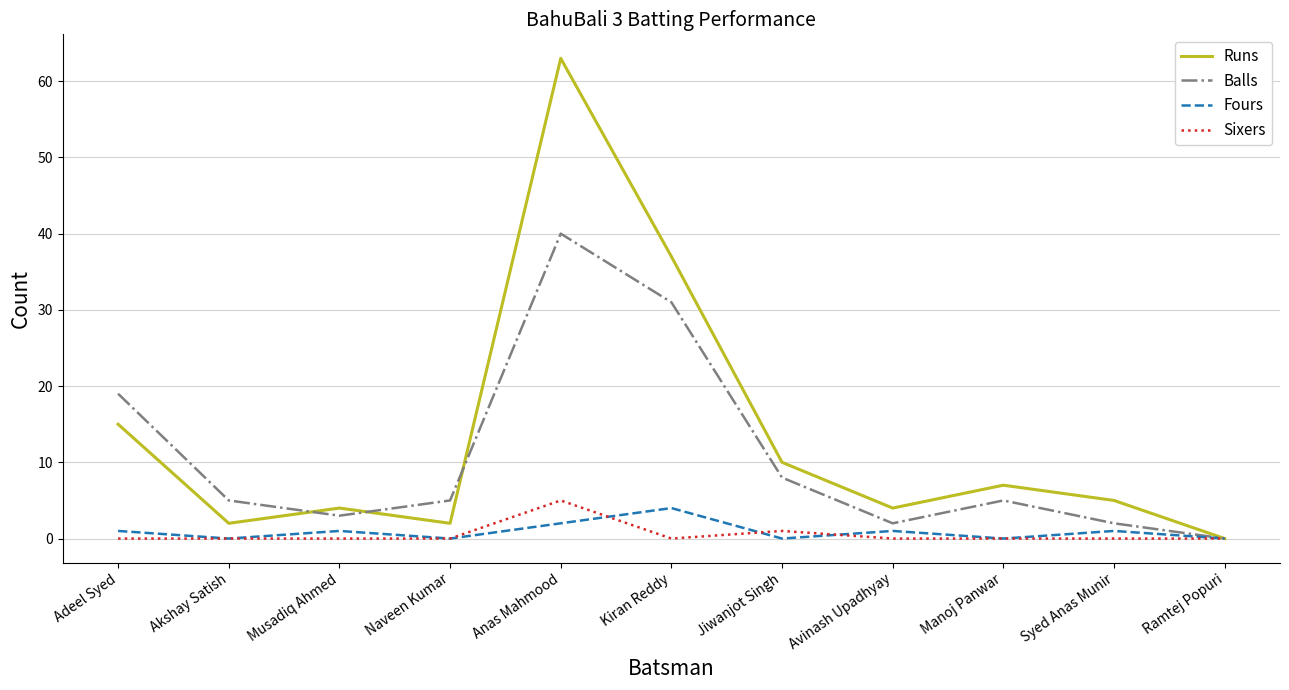

What is the spread (max minus min) of values at Musadiq Ahmed?

4